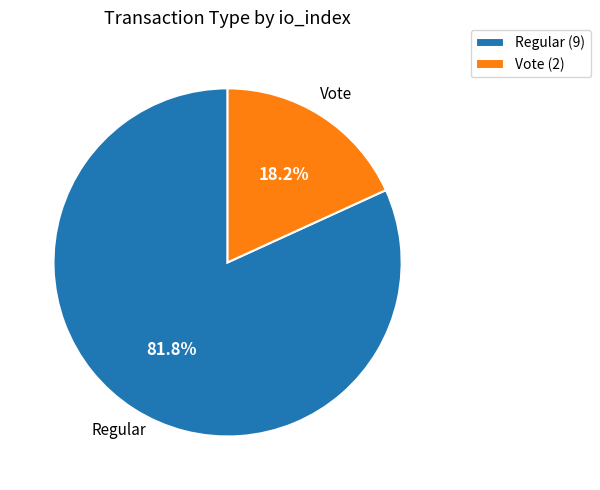

To the nearest percent, what is the difference between the largest and smallest slice percentages?

64%